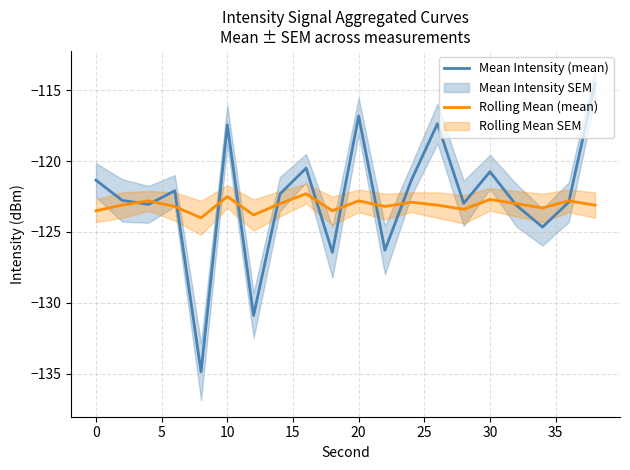

What is the spread (max minus min) of values at 15?

10.9